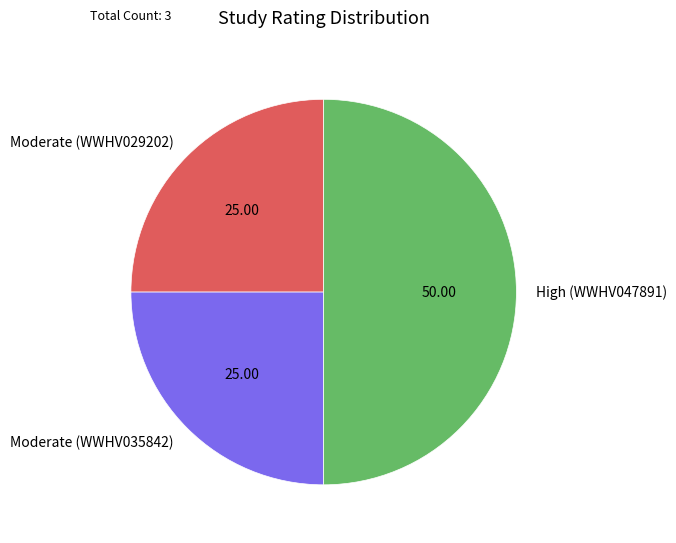

Does Moderate (WWHV035842) account for over 50% of the chart?

No